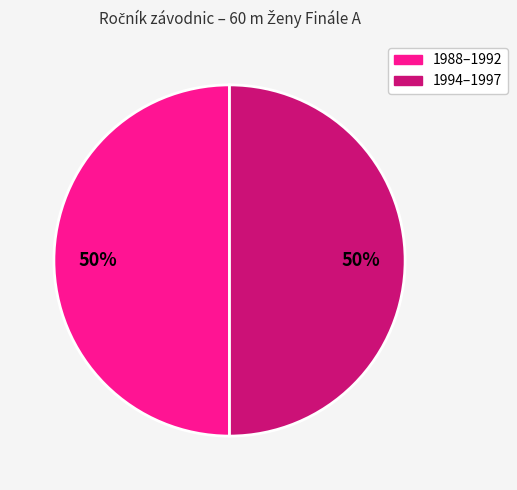

How many slices are in this pie chart?

2